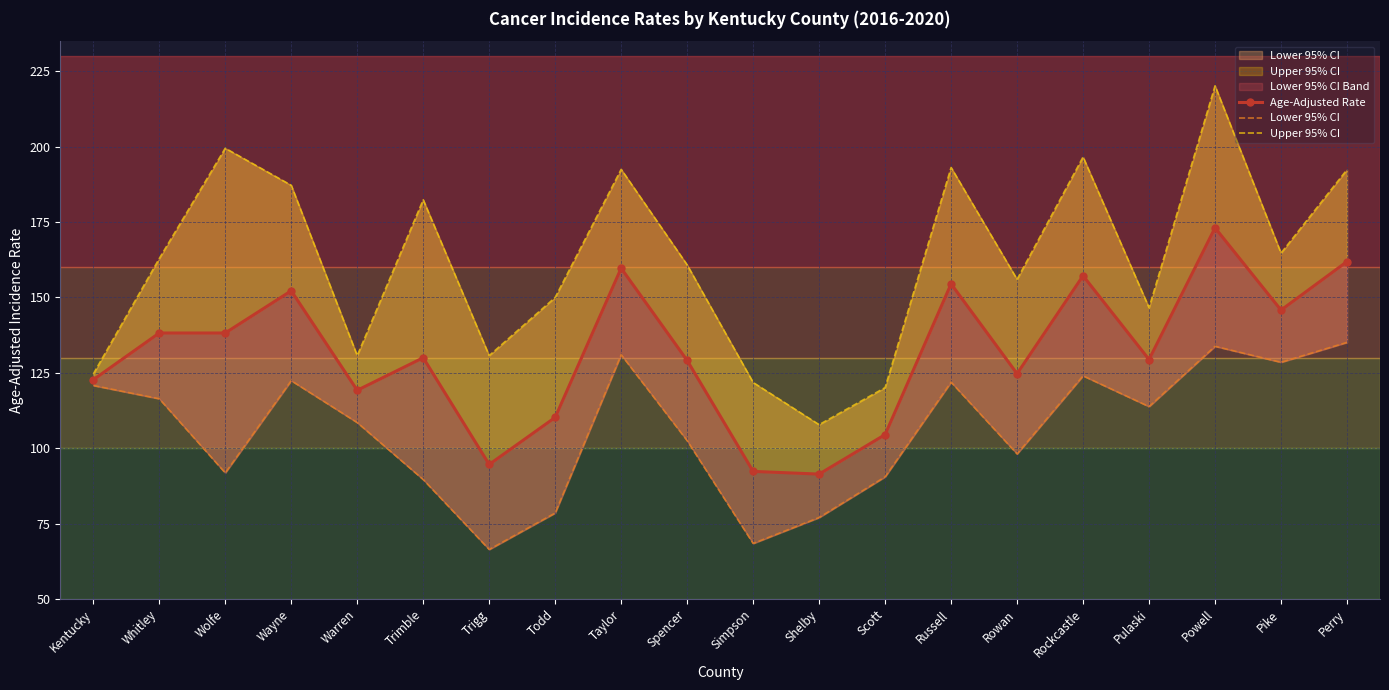

Read the Lower 95% CI value at Simpson.

68.4